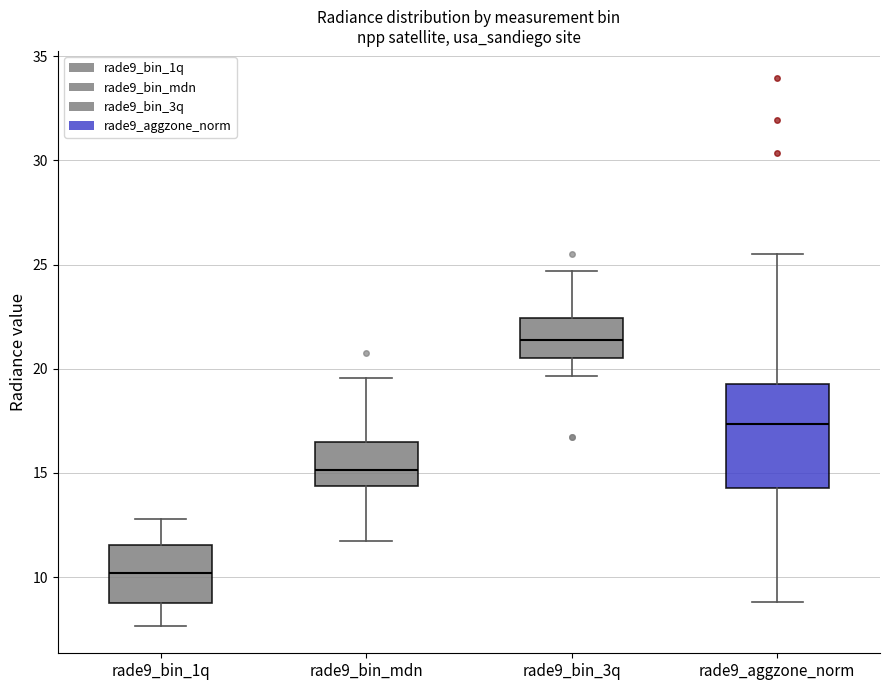

Reading left to right, transcribe this box plot: for each box, give where its median line is, the range the box spans, and where its two whiskers end, as read against the y-axis. The values are not printed on the chart, so give them approximately, as read against the axis.

rade9_bin_1q: median 10.0, box 8.5 to 11.5, whiskers 7.5 to 13.0
rade9_bin_mdn: median 15.0, box 14.5 to 16.5, whiskers 11.5 to 19.5
rade9_bin_3q: median 21.5, box 20.5 to 22.5, whiskers 19.5 to 24.5
rade9_aggzone_norm: median 17.5, box 14.5 to 19.5, whiskers 9.0 to 25.5